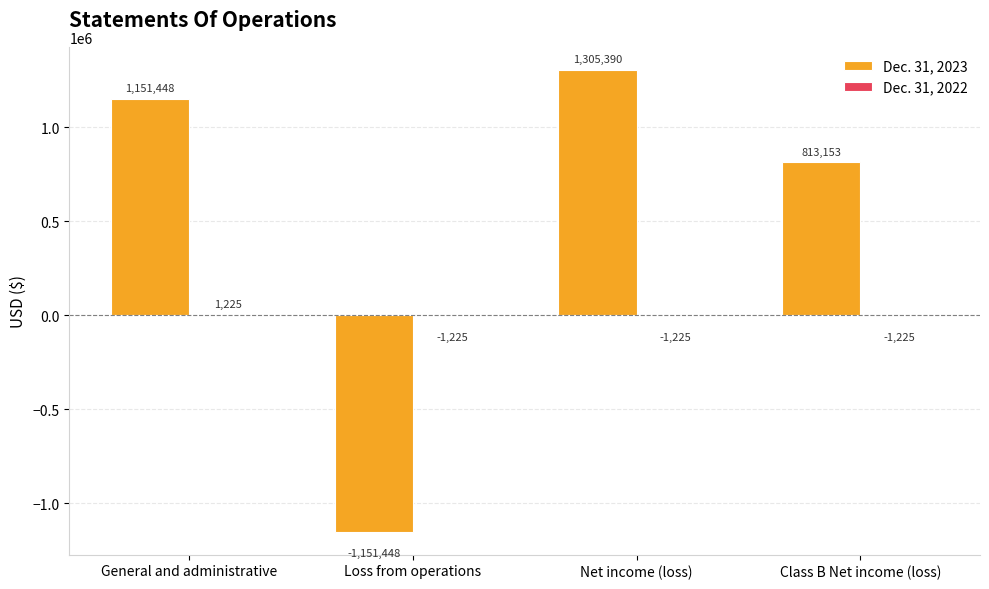

Read the Dec. 31, 2023 value at Class B Net income (loss).

813153